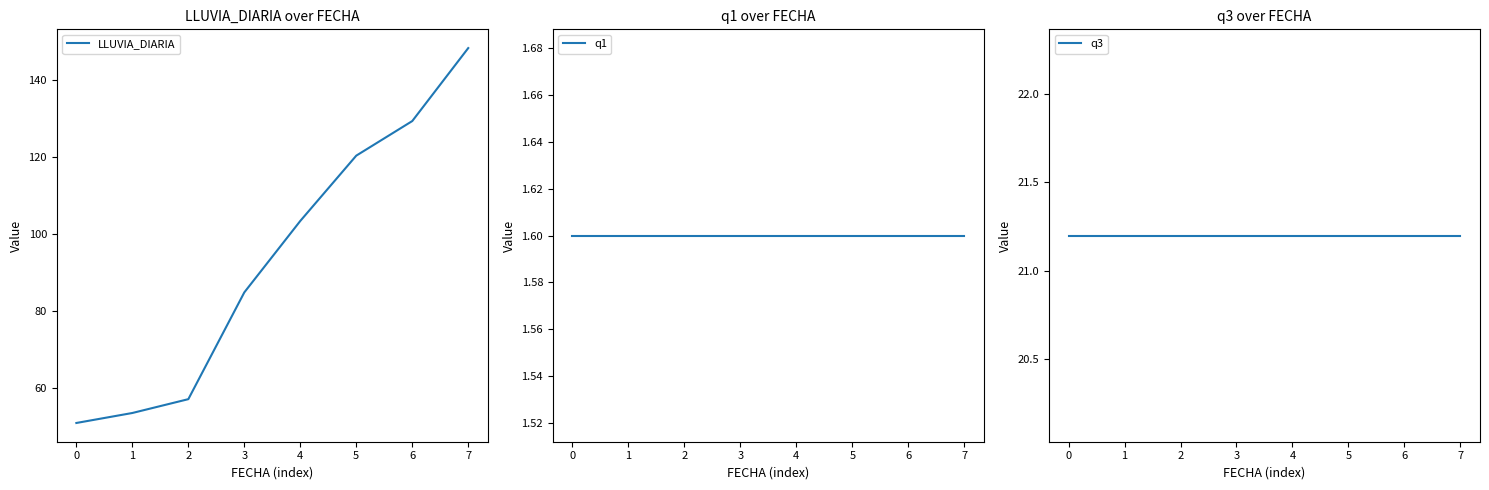

How many lines are shown in the chart?

3